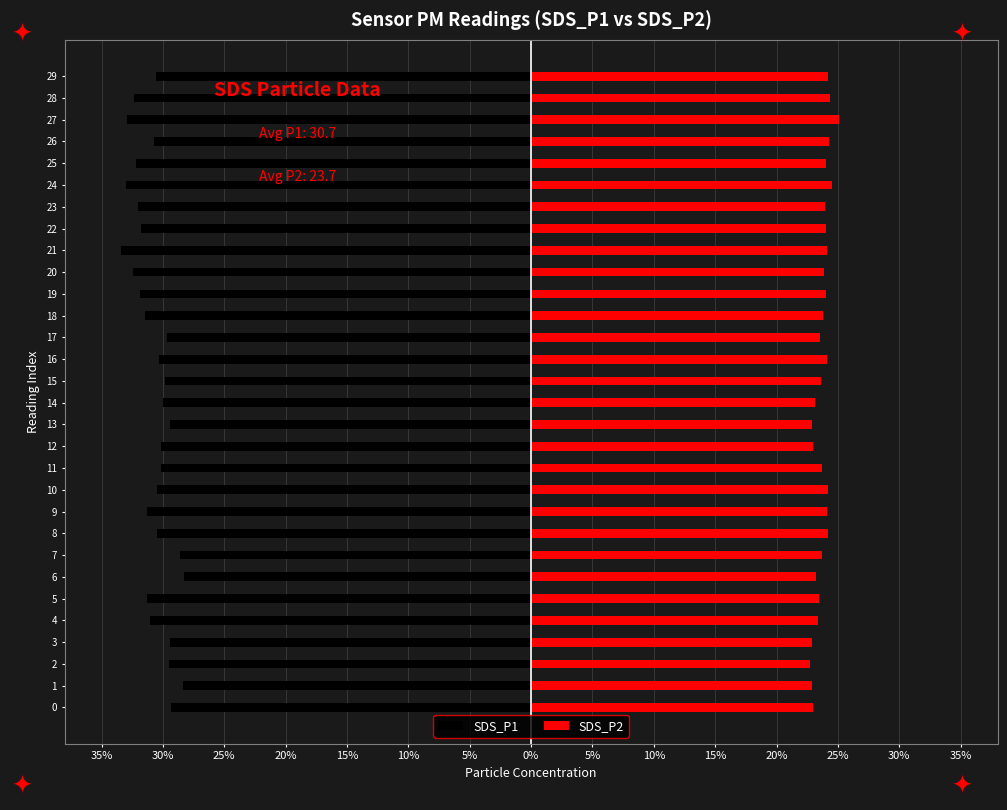

What is the value of the SDS_P2 bar at the 28th from the left?

25.1